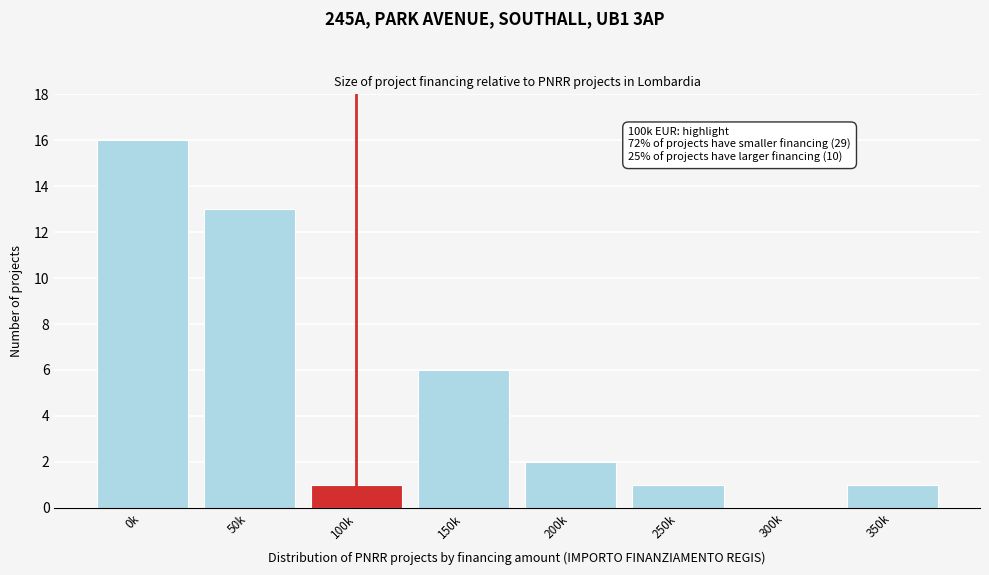

Reading right to left, what are all the values shown in this chart?

350k=1	300k=0	250k=1	200k=2	150k=6	100k=1	50k=13	0k=16